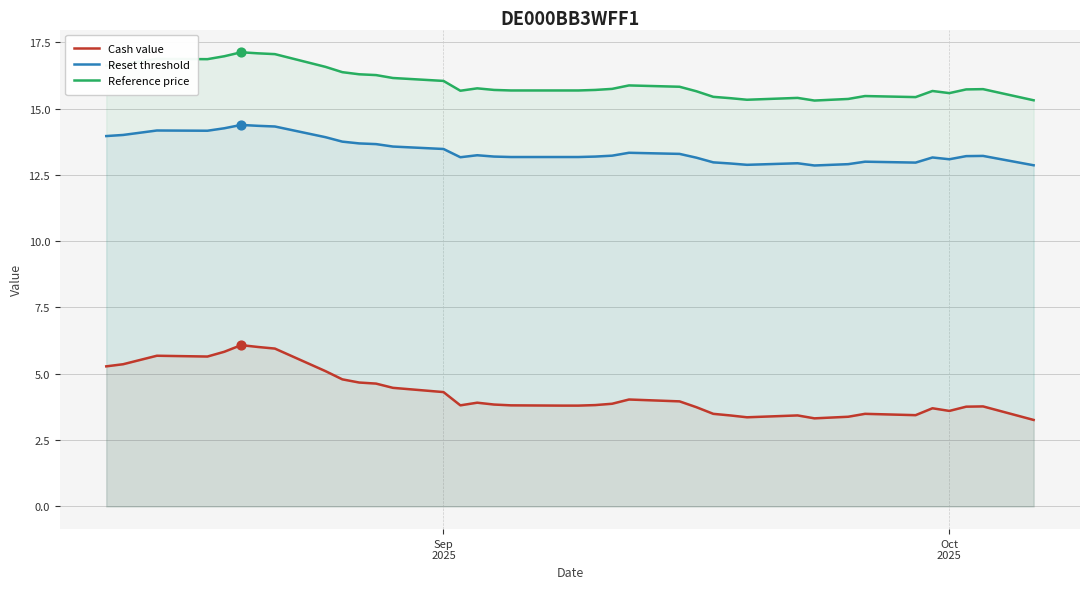

Which series has the largest total across all categories?

Reference price